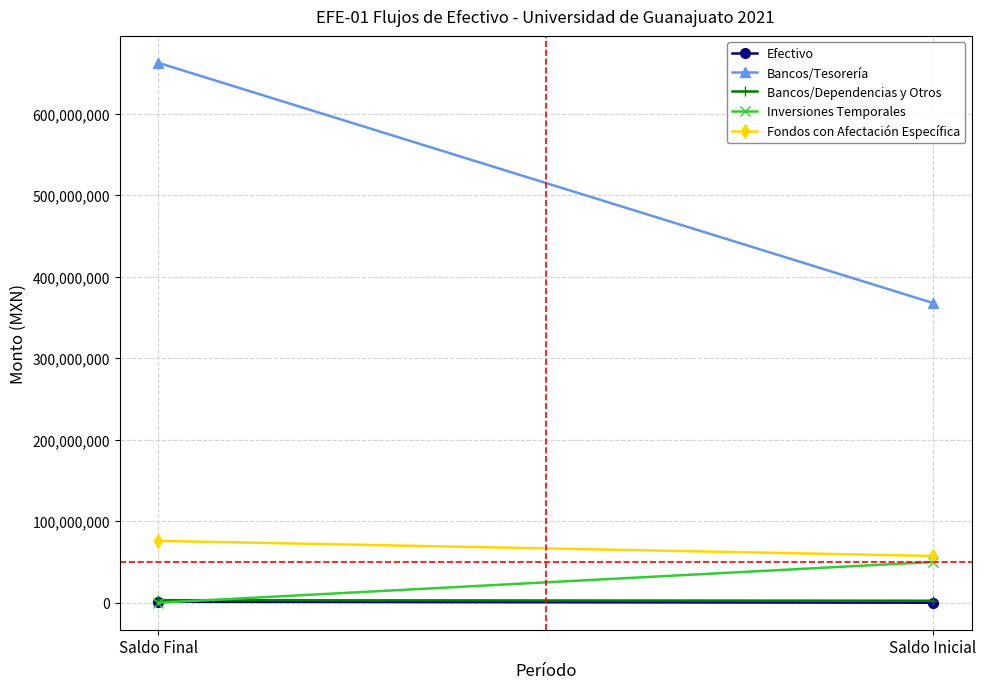

What value does the Bancos/Dependencias y Otros series have at Saldo Final?

3131461.7